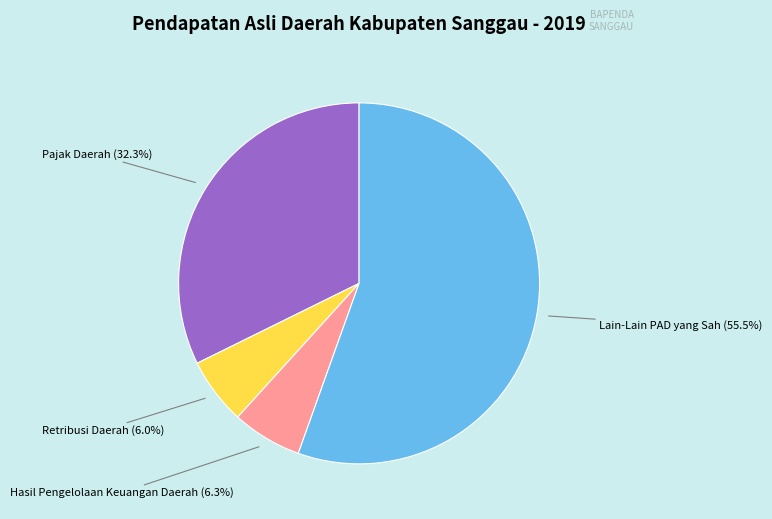

Is there any slice that represents more than half of the pie?

Yes